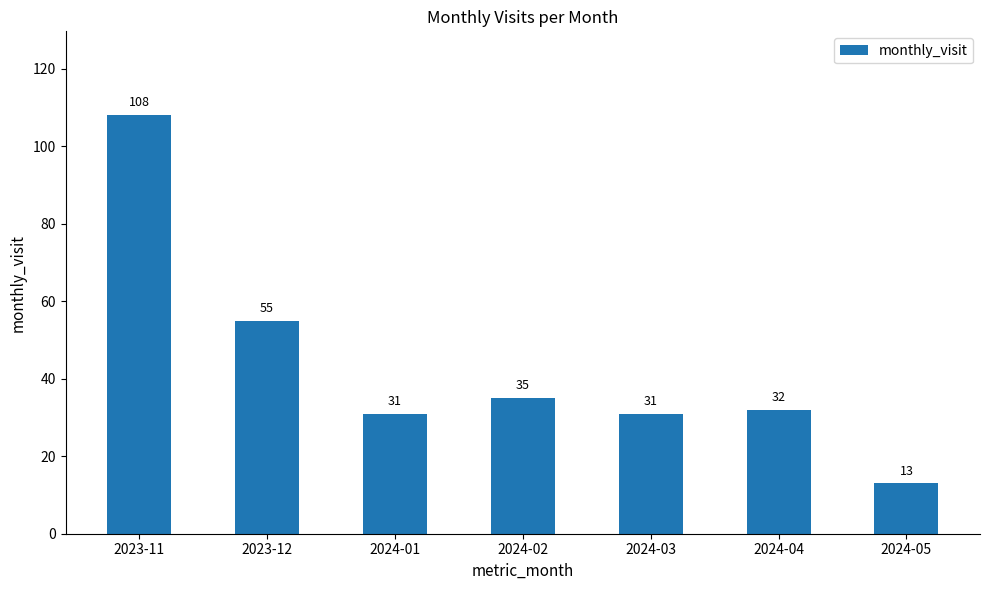

Read the value at 2024-03.

31